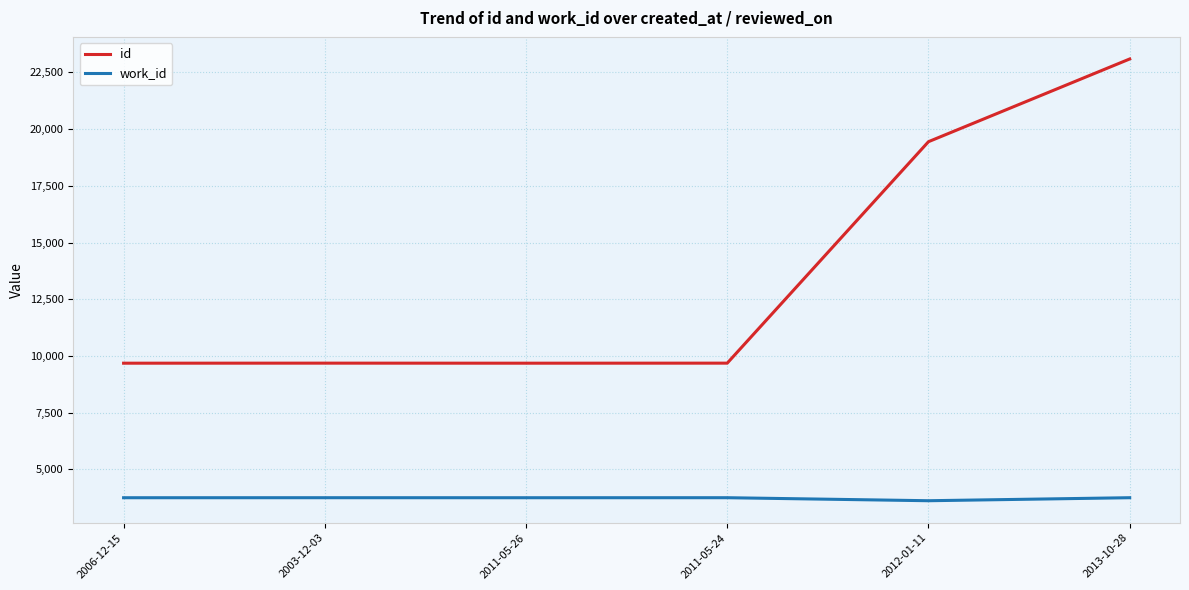

List the series in order of their peak value, lowest first.

work_id, id